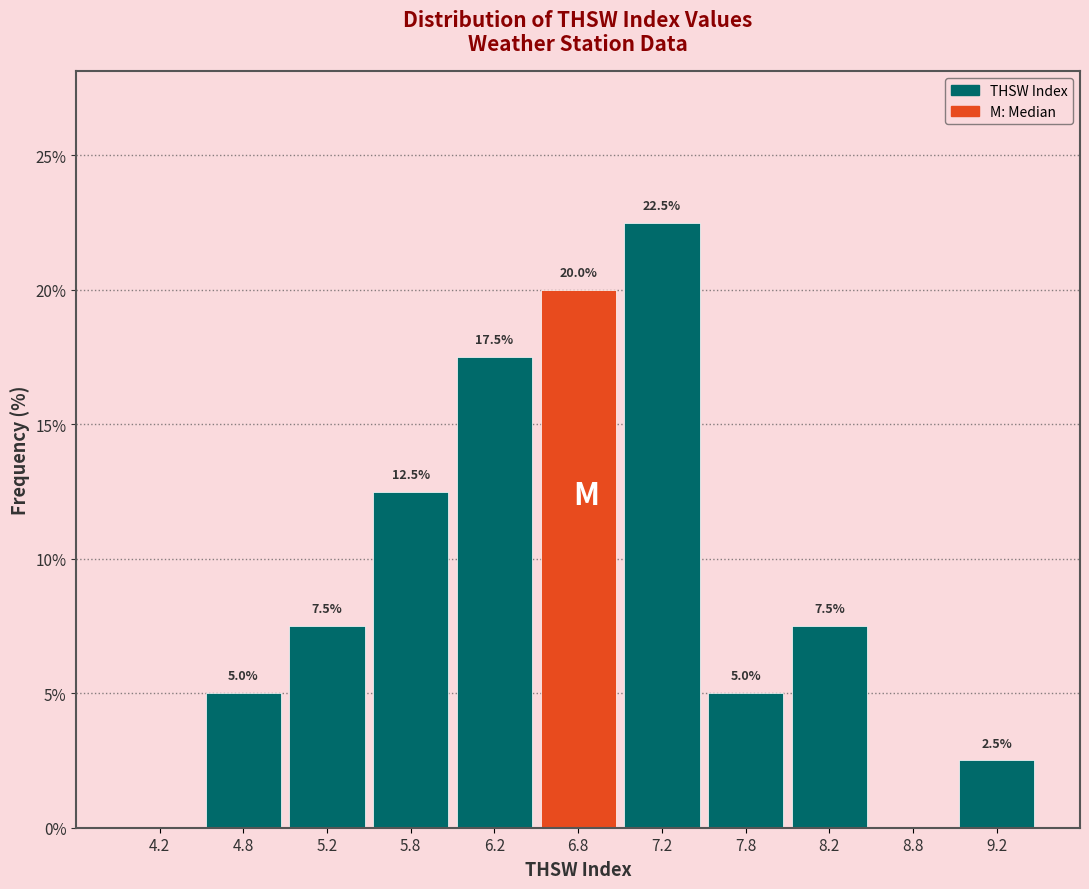

Over which range of the x-axis is the bar tallest?

7.0 to 7.5